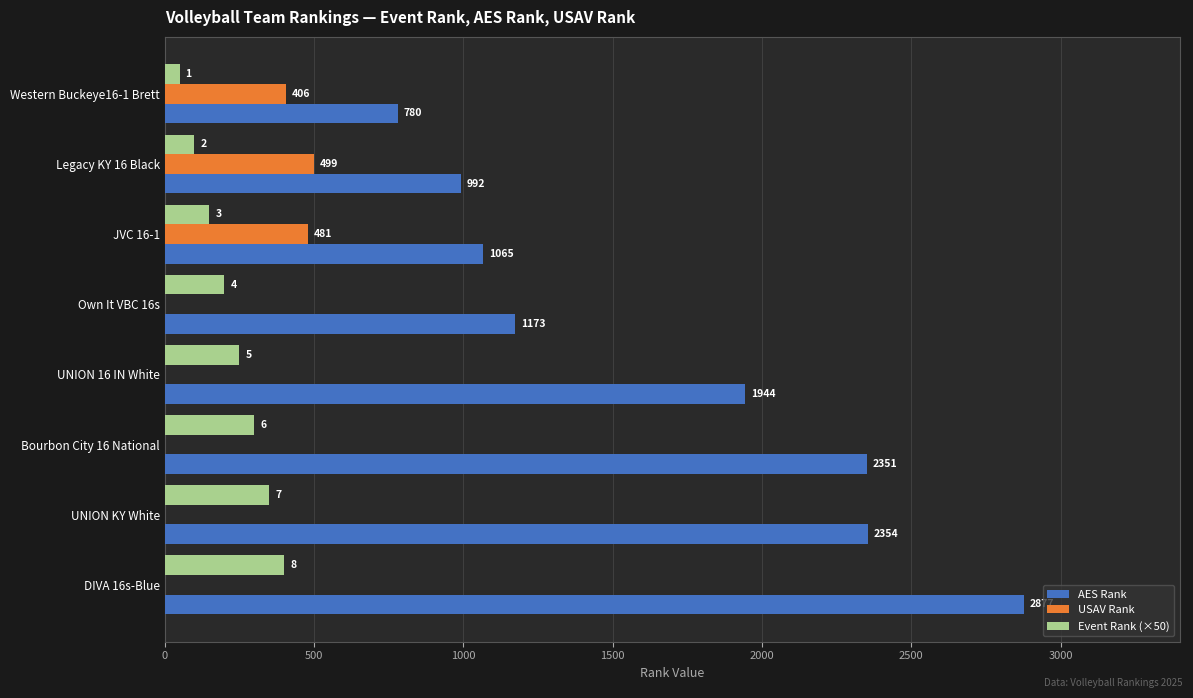

At which label is AES Rank closest to 1828?

UNION 16 IN White